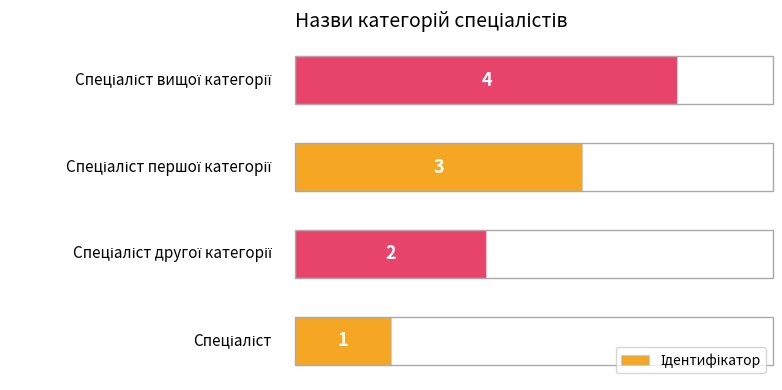

Count the values in the range 2 to 4.

3